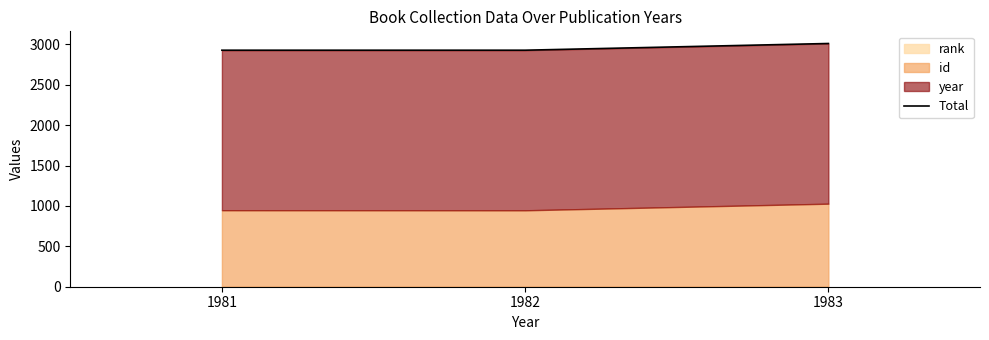

What is the sum of all values?

8867